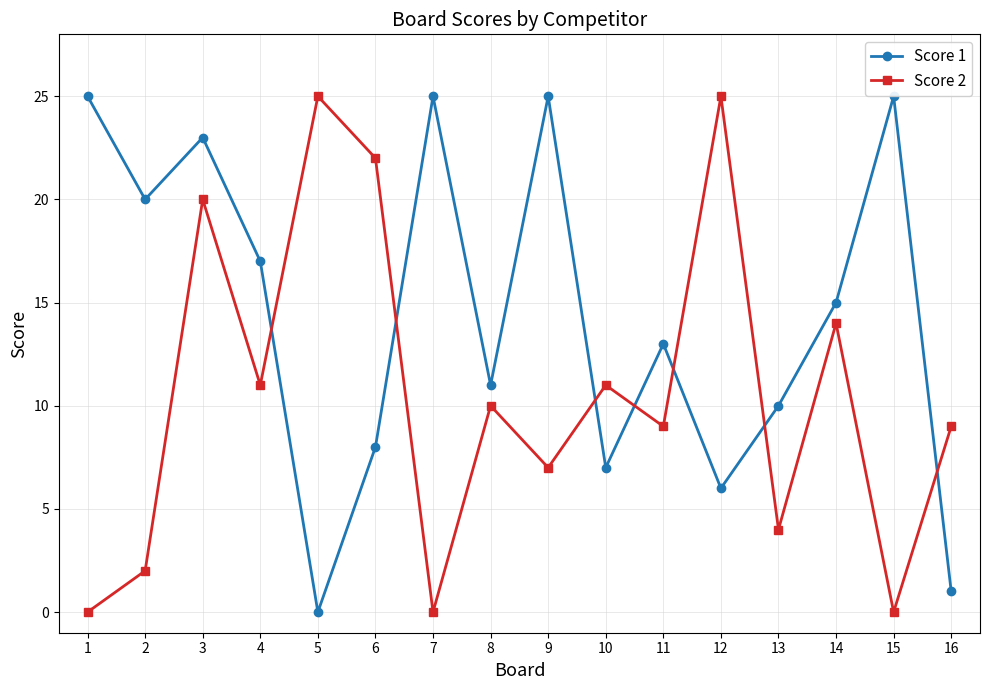

The value of Score 2 at 15 is -17. True or false?

False